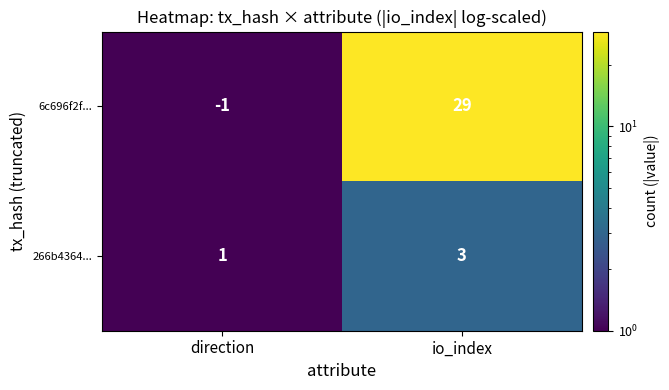

The 6c696f2f... series shows -1 at direction. True or false?

True